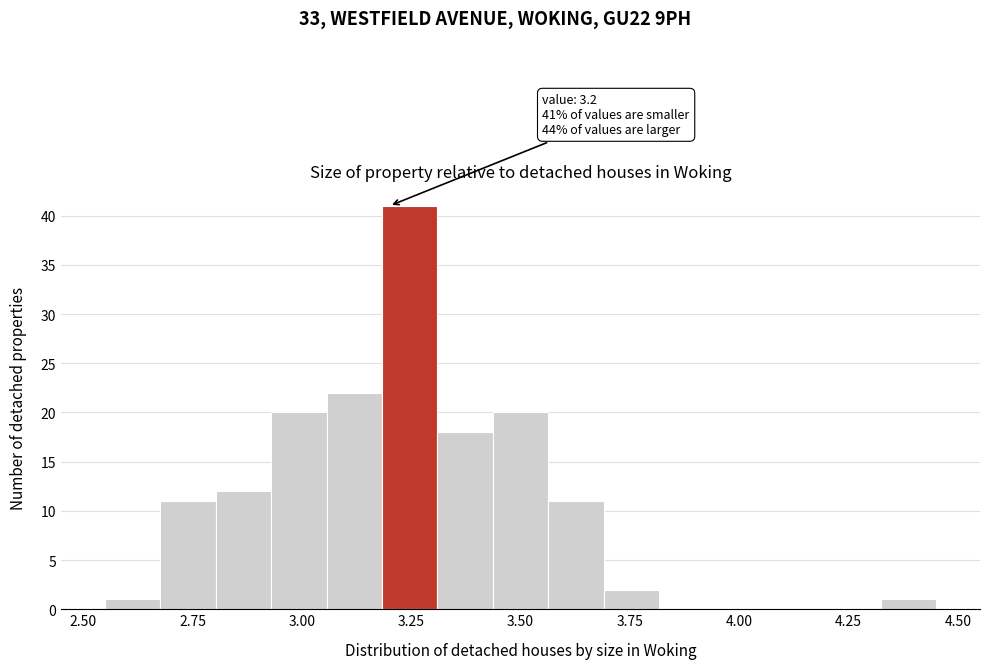

Around what value on the x-axis is the tallest bar? Give the approximate position of its centre, as read against the axis.

3.25